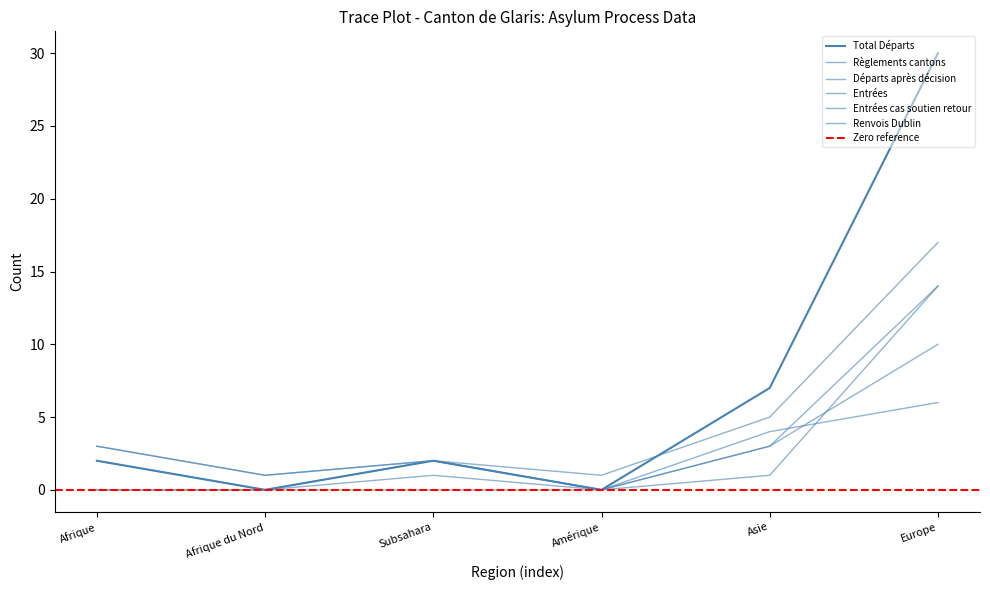

At which label does Règlements cantons reach its peak?

Europe